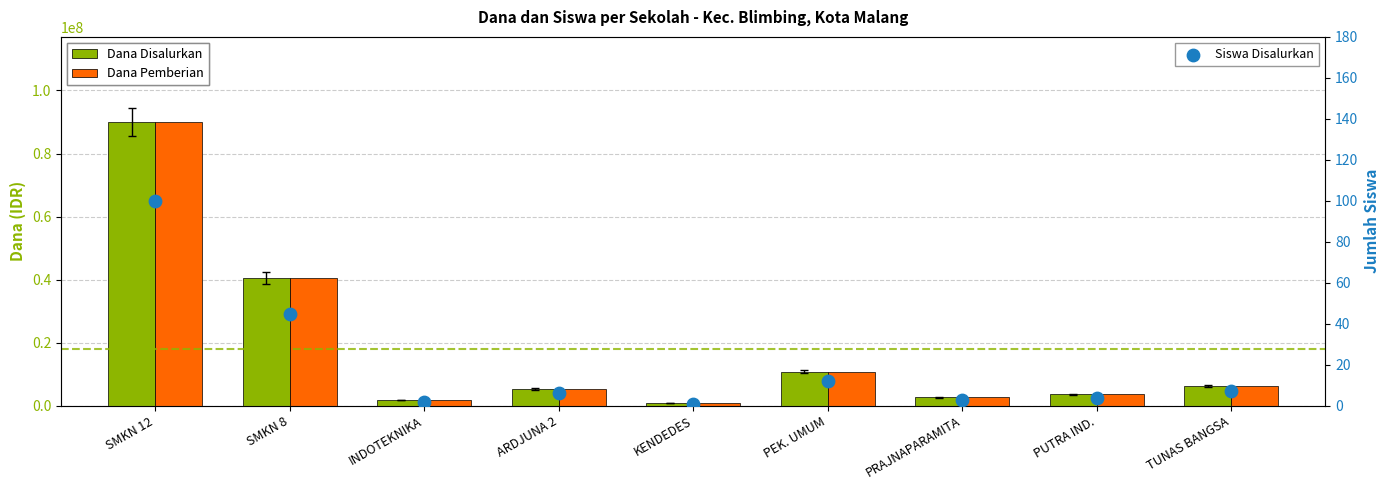

At how many categories does at least one series exceed 12107434?

2